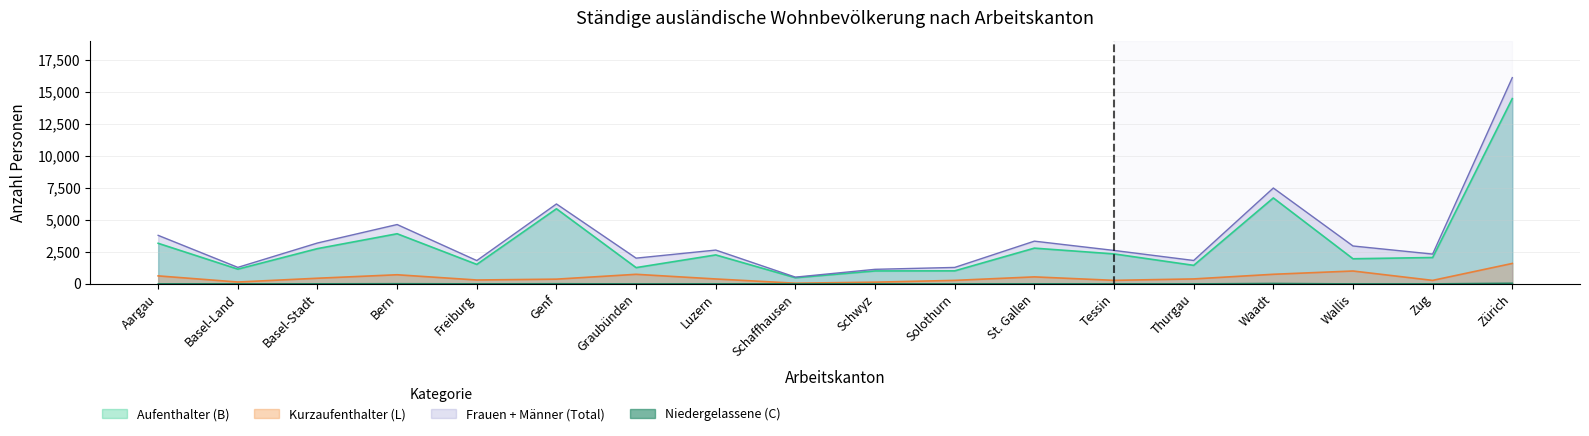

At how many categories does at least one series exceed 6371?

2